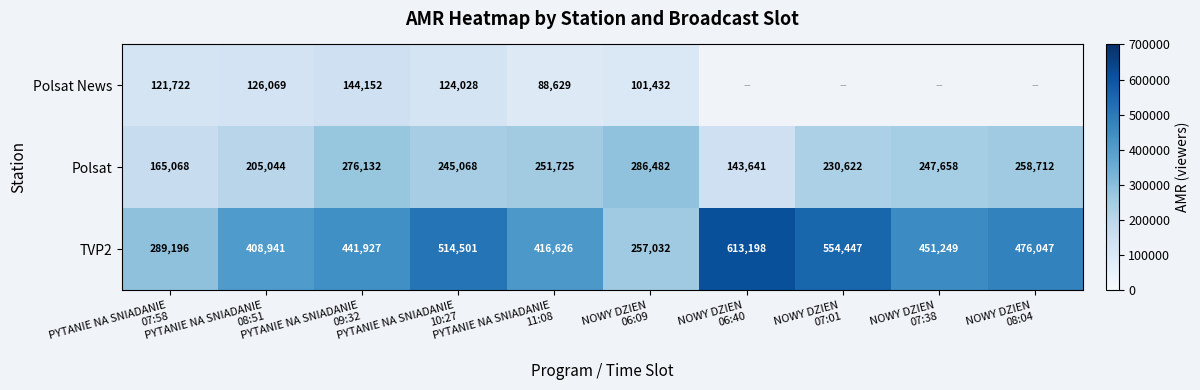

At PYTANIE NA SNIADANIE
09:32, list the series in order from largest to smallest.

TVP2, Polsat, Polsat News